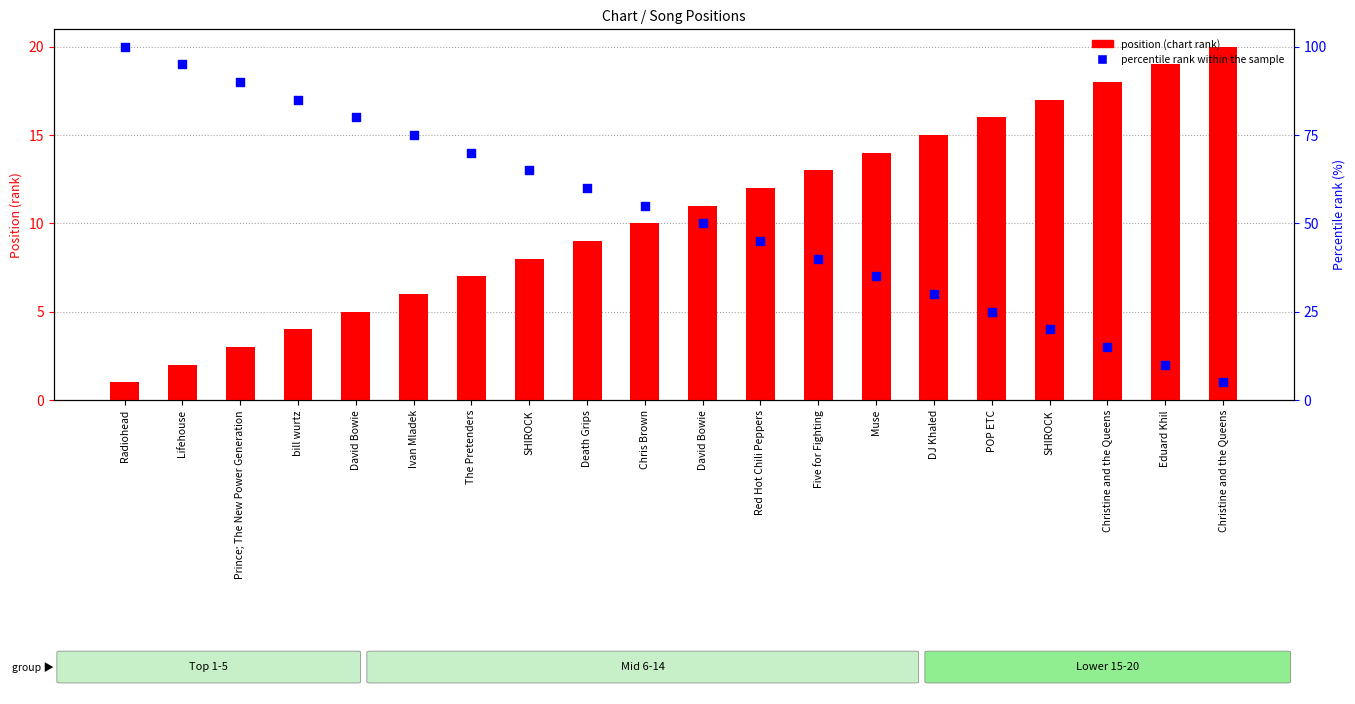

Is the value of position at Five for Fighting greater than the value of percentile rank within the sample at The Pretenders?

No